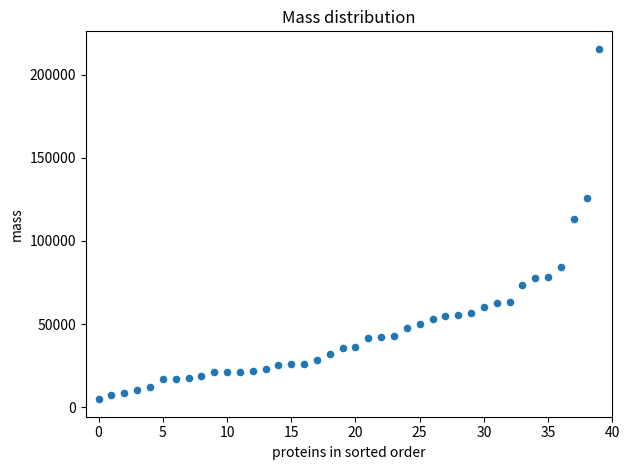

What Y value in the scatter plot is closest to 110151?

112906.3